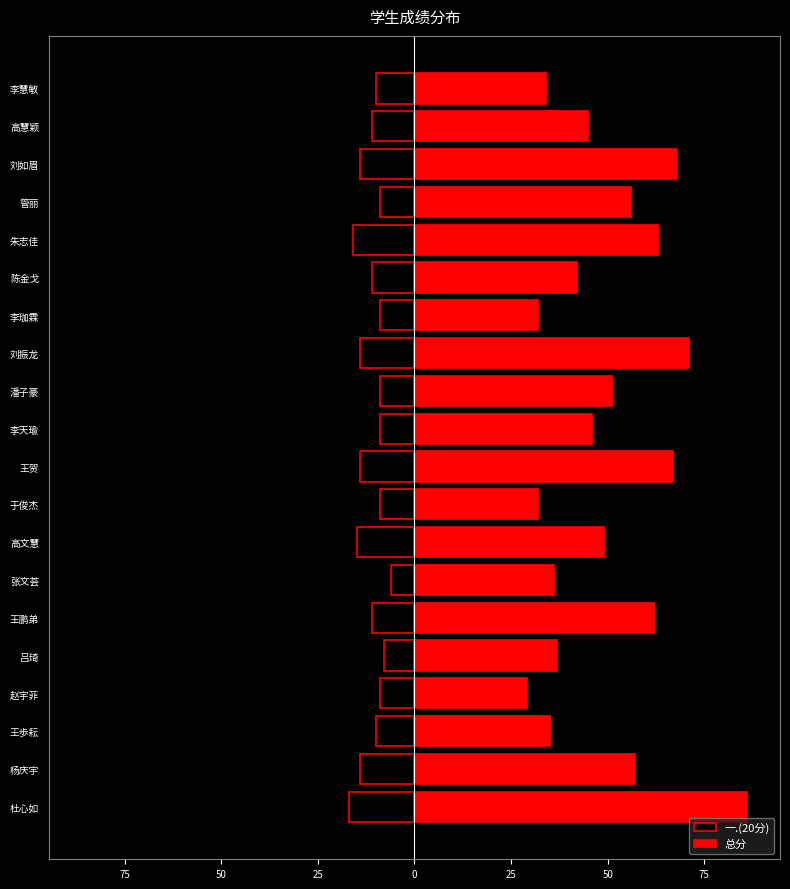

What is the lowest value of the 总分 series?

29